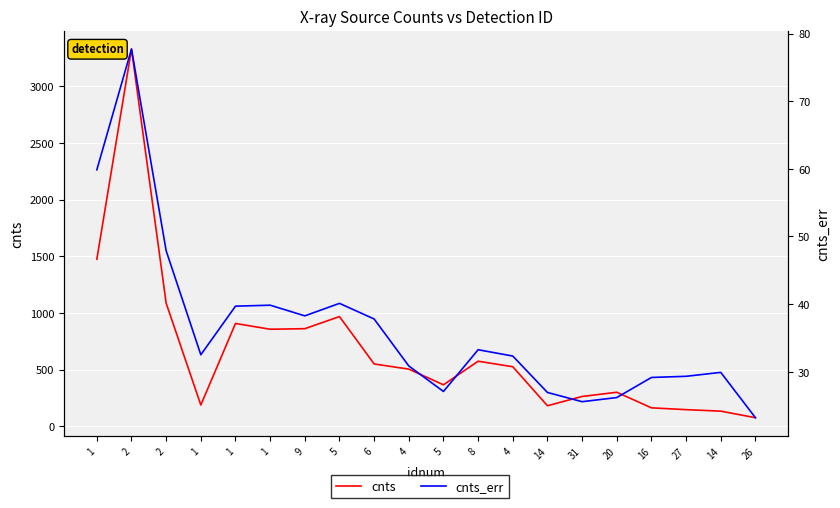

The cnts_err series shows 40.1 at 5. True or false?

True